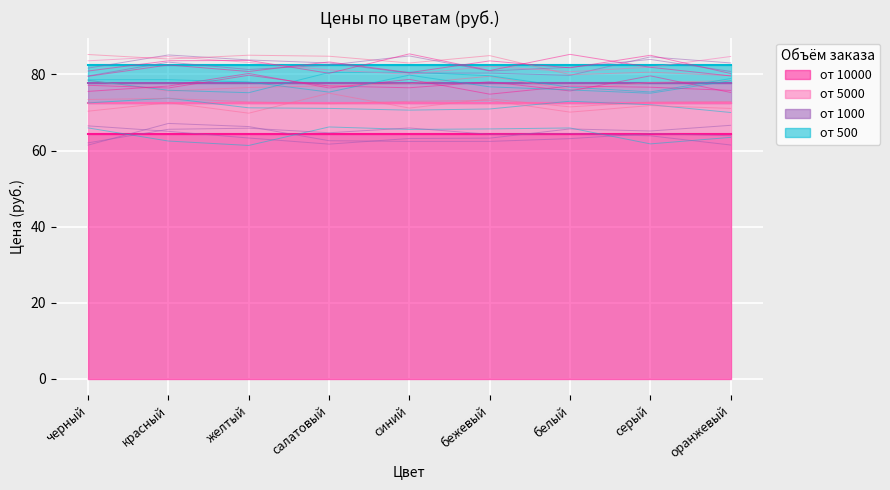

True or false: от 500 and от 5000 cross at least once.

False